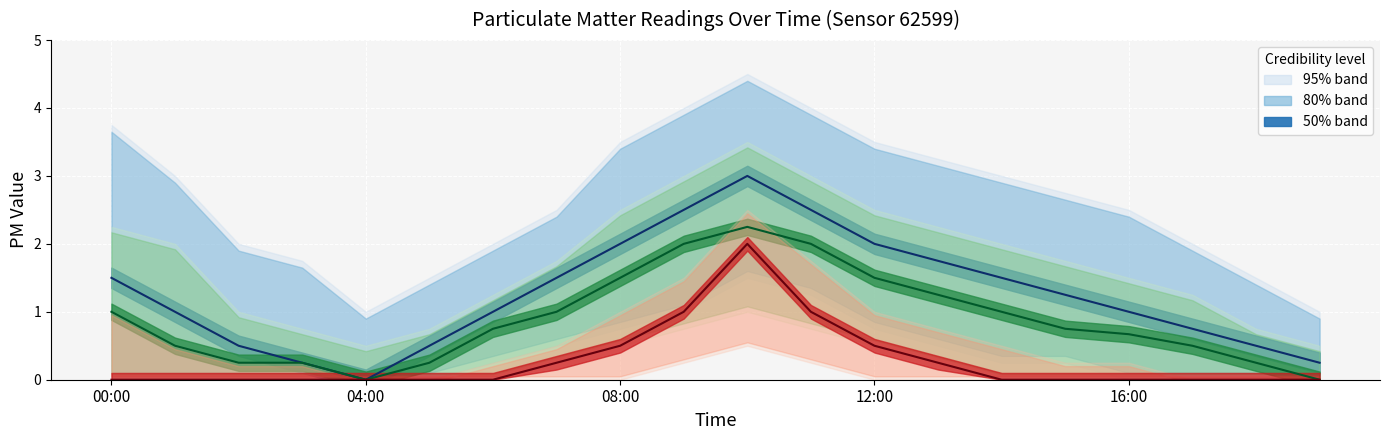

How many distinct data groups are displayed?

3